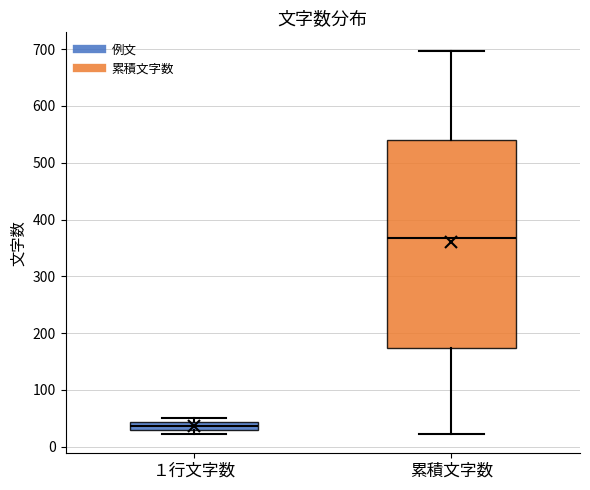

Where does the upper whisker of the box for 累積文字数 end on the y-axis? The values are not printed on the chart, so give them approximately, as read against the axis.

700